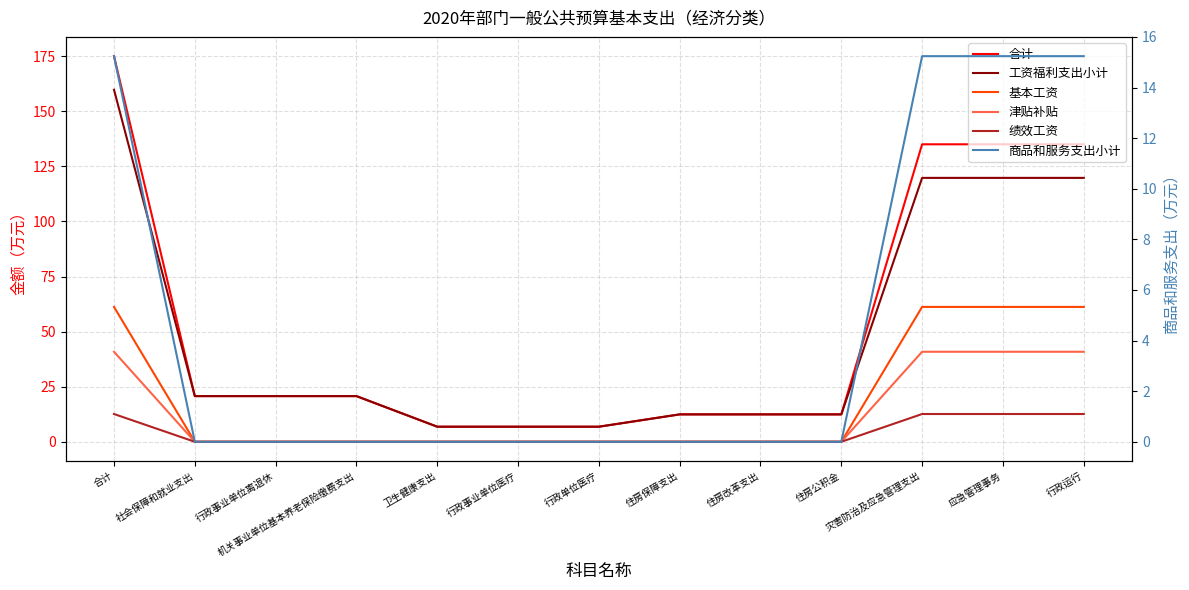

What are all the series names shown in the legend?

合计, 工资福利支出小计, 基本工资, 津贴补贴, 绩效工资, 商品和服务支出小计